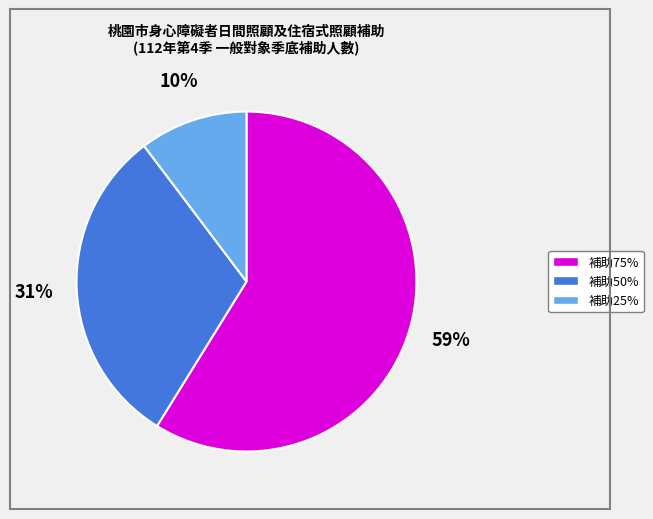

To the nearest percent, what is the average slice percentage?

33%